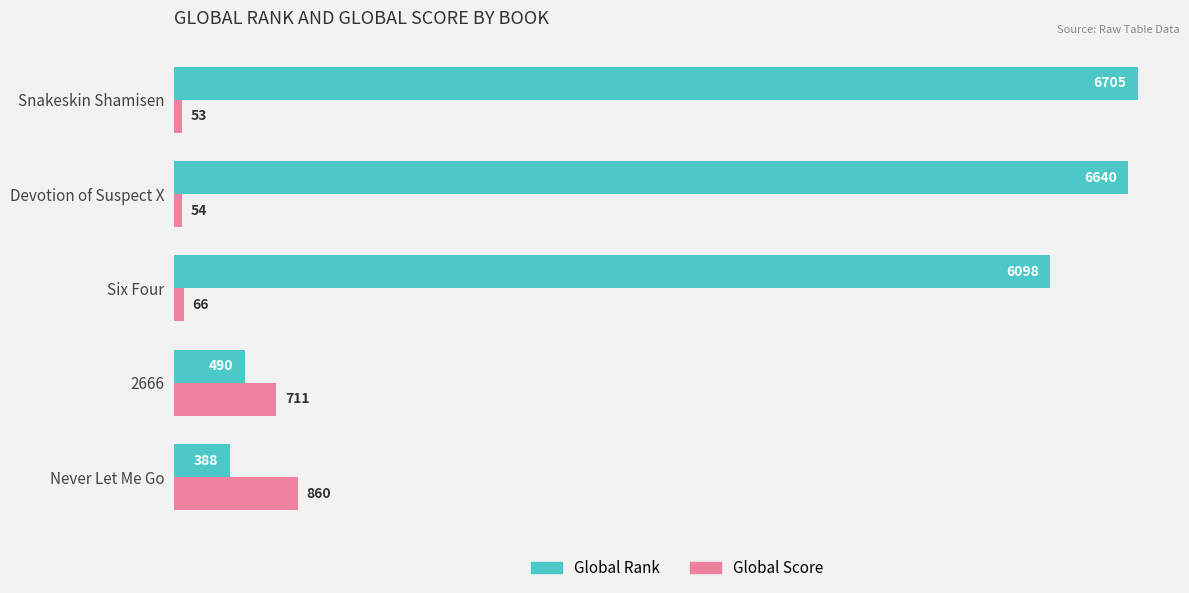

What is the average value of the Global Rank series?

4064